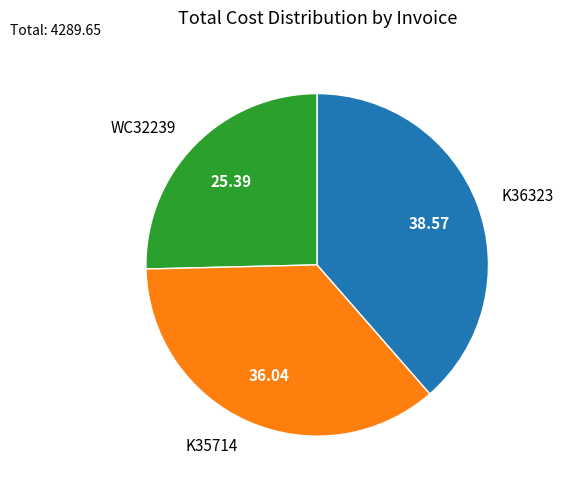

Is the sum of K35714 and WC32239 greater than half?

Yes